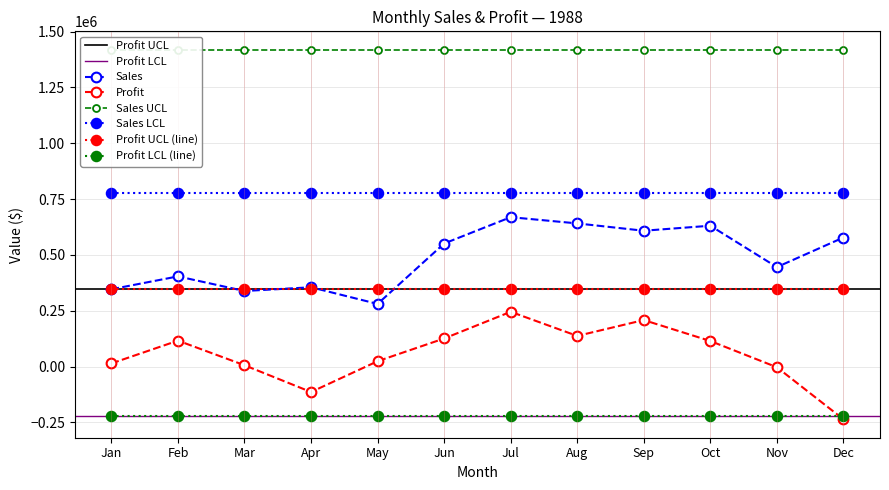

Which category has the lowest value across all series?

Dec